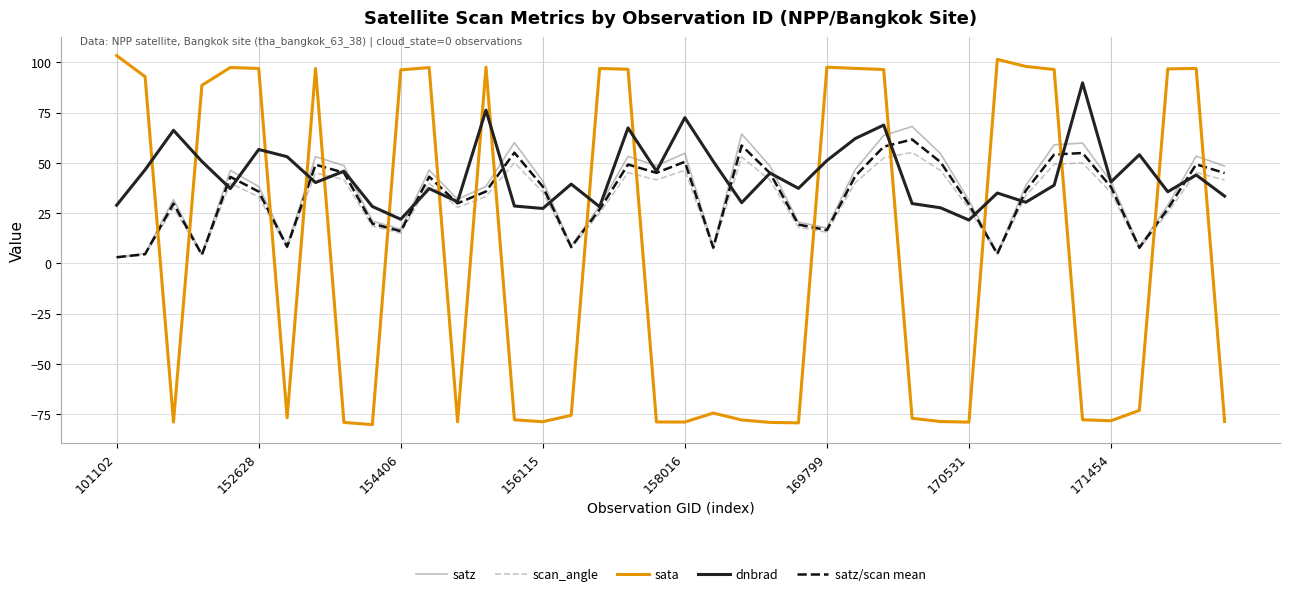

How many intersections are there between sata and satz/scan mean?

17